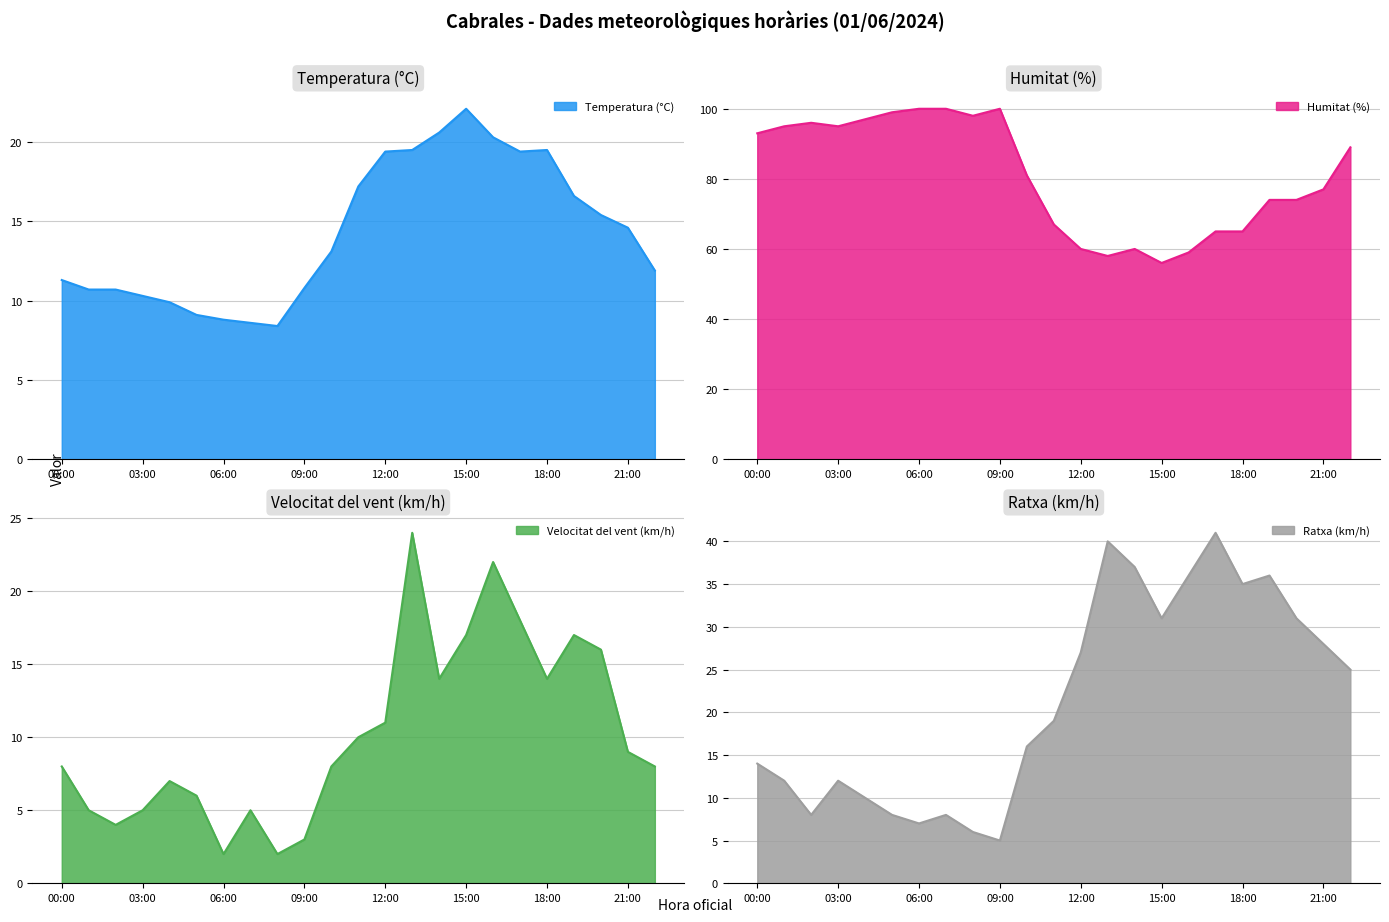

True or false: Velocitat del vent (km/h) and Humitat (%) intersect in this chart.

False